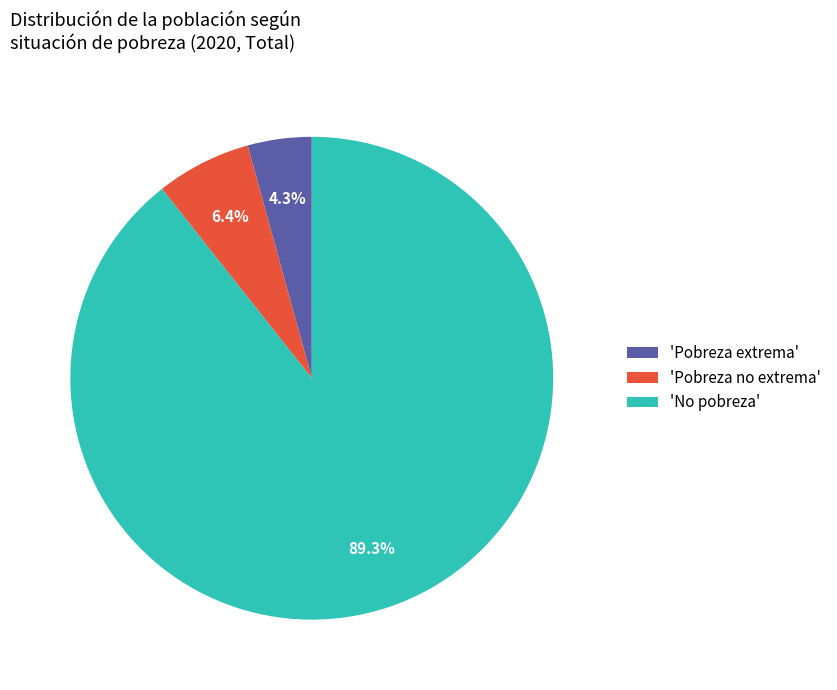

Is there a majority slice in this chart?

Yes